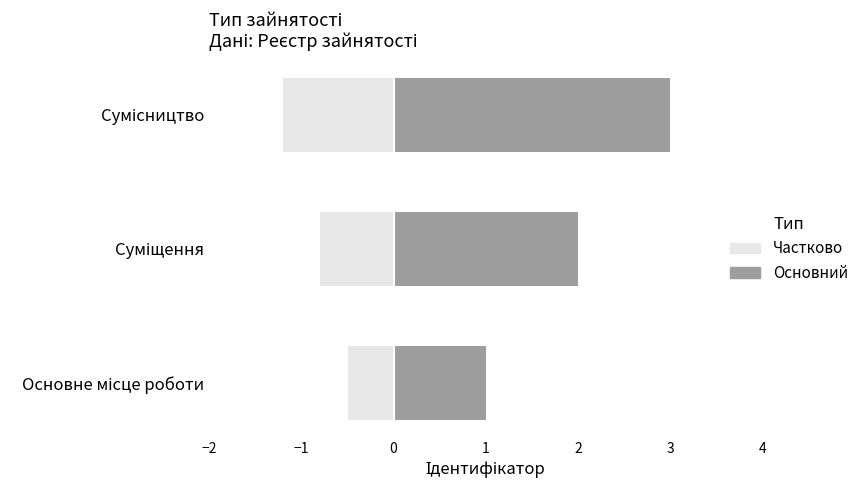

What is the value of the Ідентифікатор bar at the 2nd from the left?

2.0